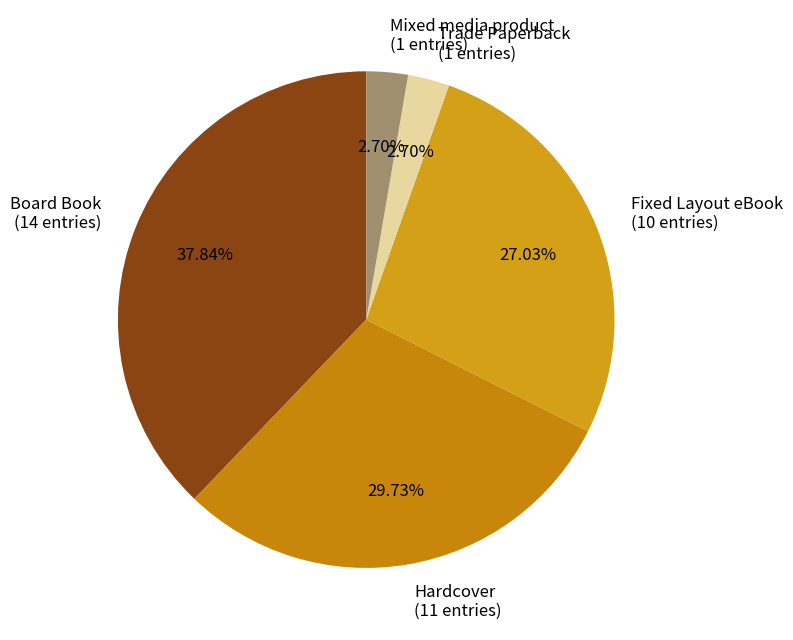

To the nearest percent, what portion does Mixed media product represent?

3%